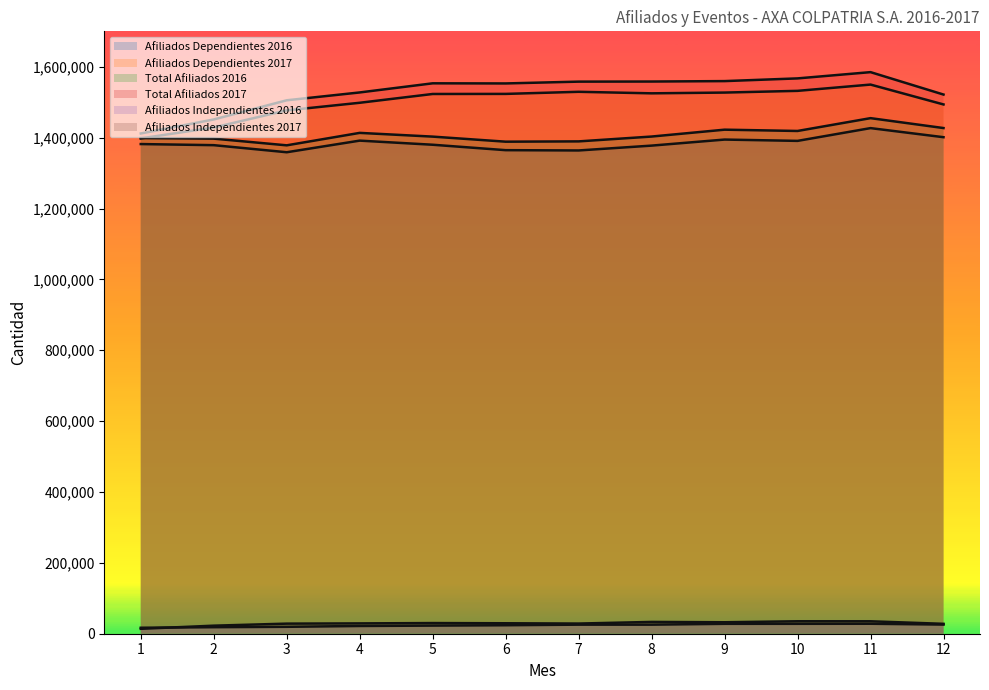

Reading right to left, extract all data points from this chart.

Afiliados Dependientes 2016: 1401225	1426869	1390835	1394552	1377487	1363824	1364649	1379953	1391563	1358767	1378754	1381878
Afiliados Dependientes 2017: 1493641	1549741	1532019	1527182	1525043	1529357	1523429	1523195	1498394	1476957	1428591	1397847
Total Afiliados 2016: 1427048	1454993	1418810	1422471	1403073	1389409	1388577	1402878	1413413	1378279	1397191	1398739
Total Afiliados 2017: 1521570	1584842	1567183	1559545	1558330	1558046	1552948	1553291	1527528	1505422	1451312	1411723
Afiliados Independientes 2016: 25823	28124	27975	27919	25586	25585	23928	22925	21850	19512	18437	16861
Afiliados Independientes 2017: 27929	35101	35164	32363	33287	28689	29519	30096	29134	28465	22721	13876